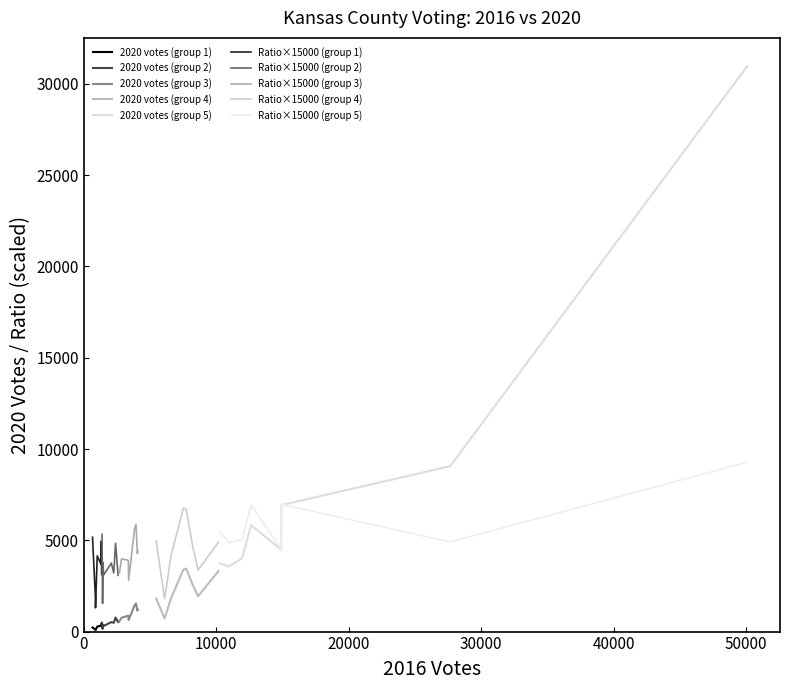

What is the smallest value displayed?

0.1